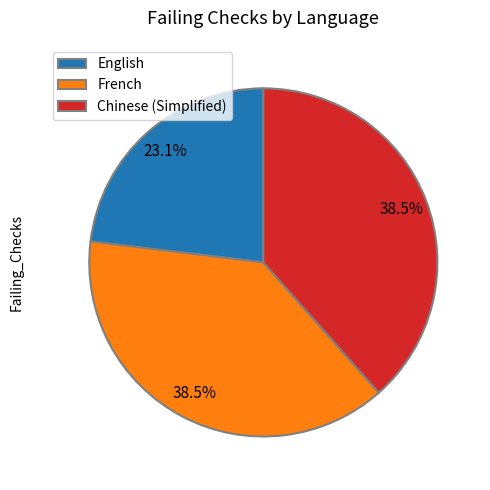

How many slices are in this pie chart?

3